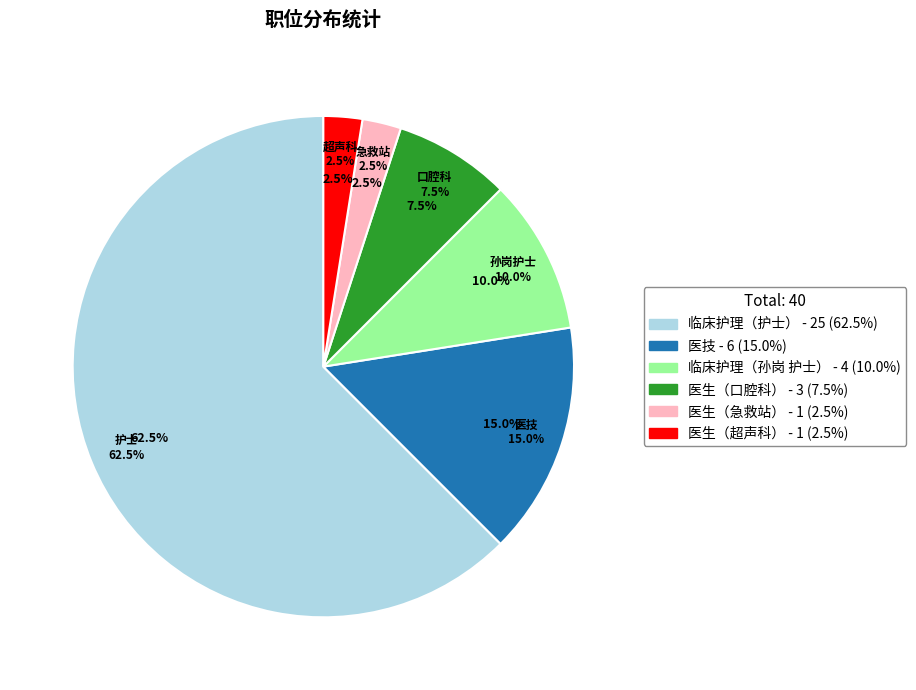

What percentage is NOT represented by 临床护理（护士）?

37.5%